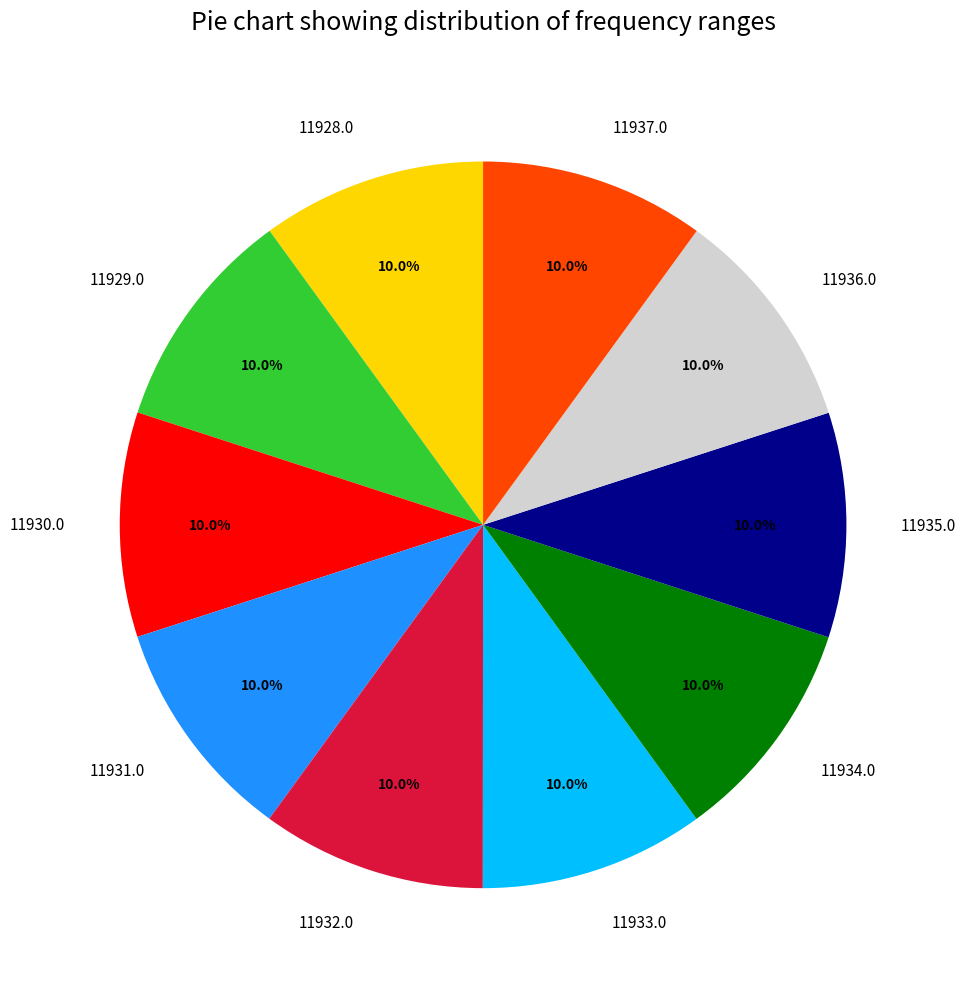

How many segments does this pie chart have?

10